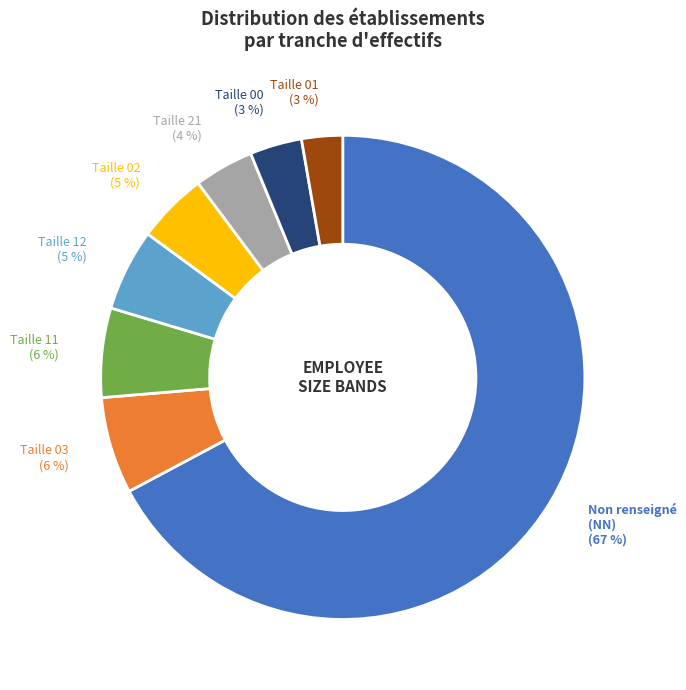

Count the number of slices in the pie.

8